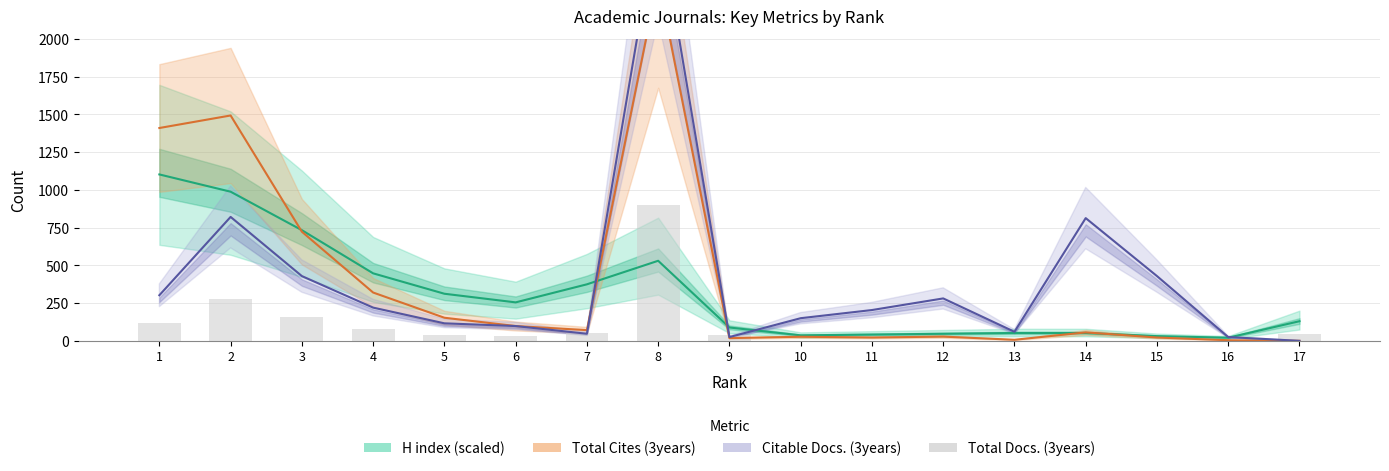

Are the bars horizontal?

No